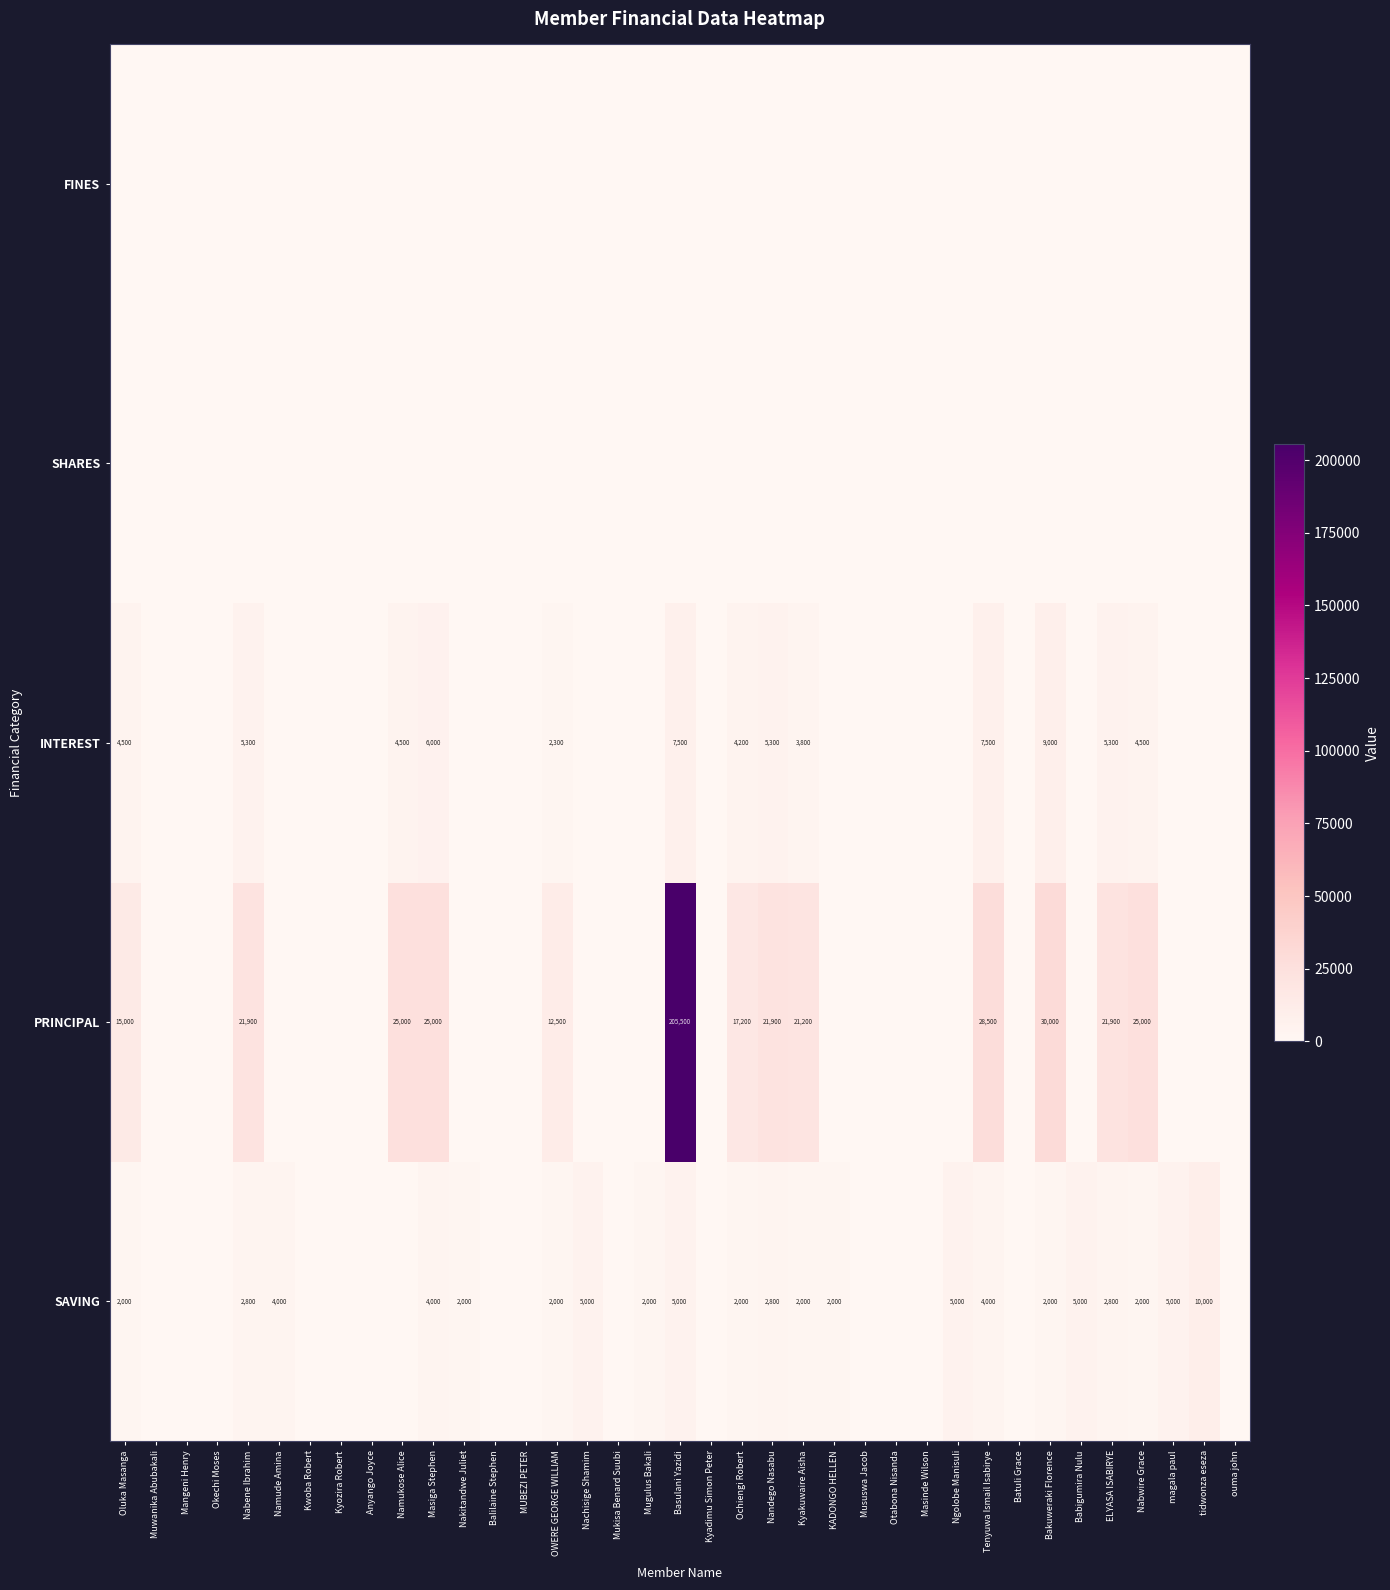

True or false: SAVING has a value of 7084 at Tenyuwa Ismail Isabirye.

False